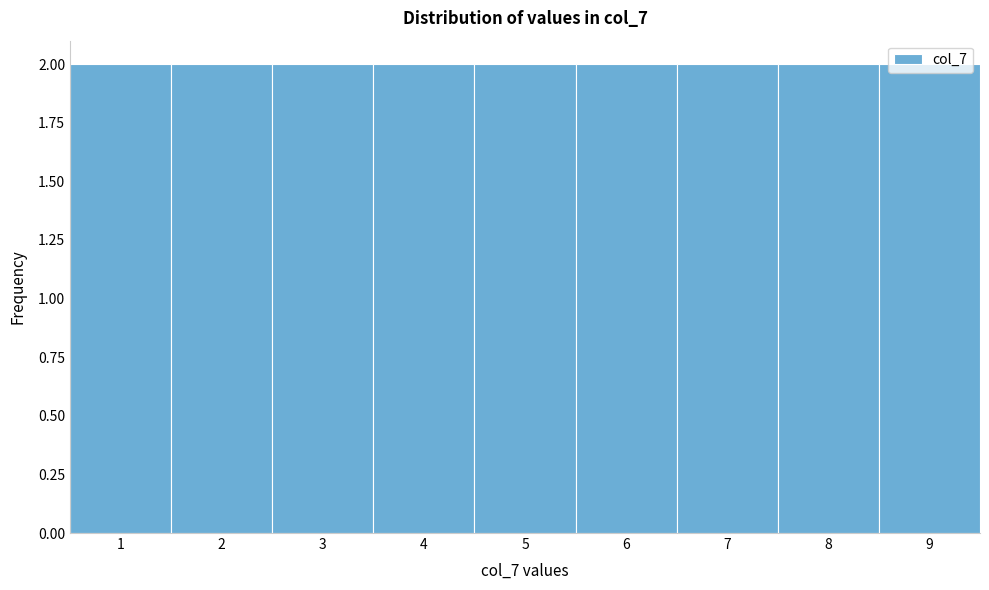

How tall is the bar that spans 7.5 to 8.5 on the x-axis? The values are not printed on the chart, so give them approximately, as read against the axis.

2